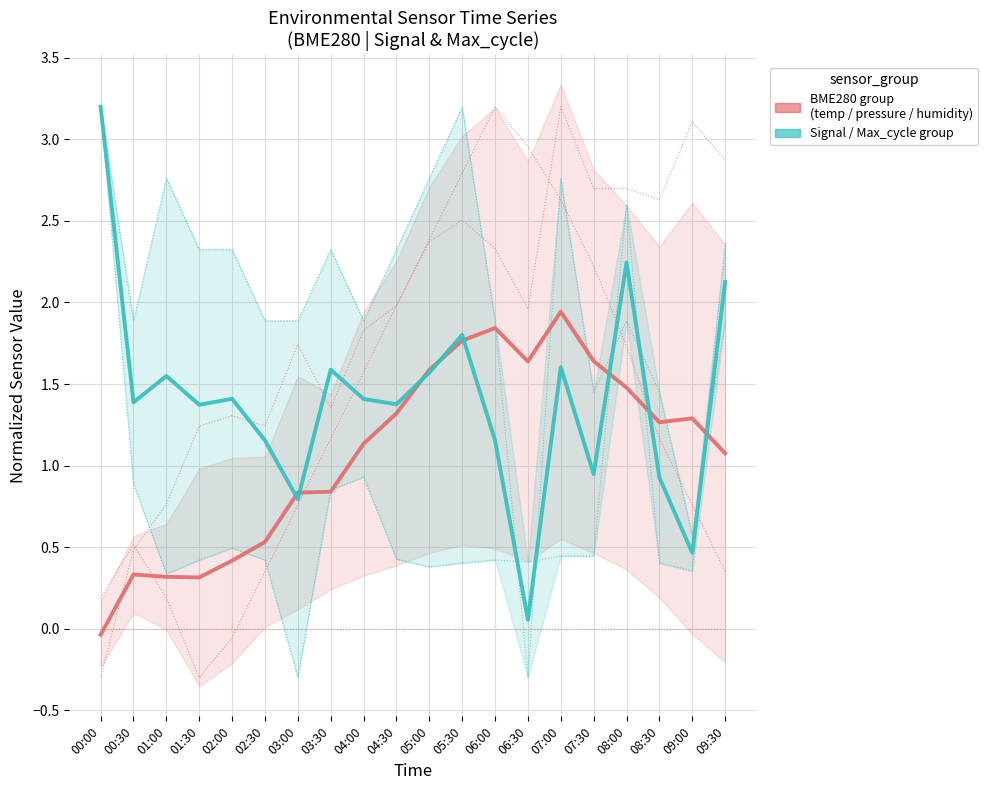

What is the maximum value shown in the chart?

3.2